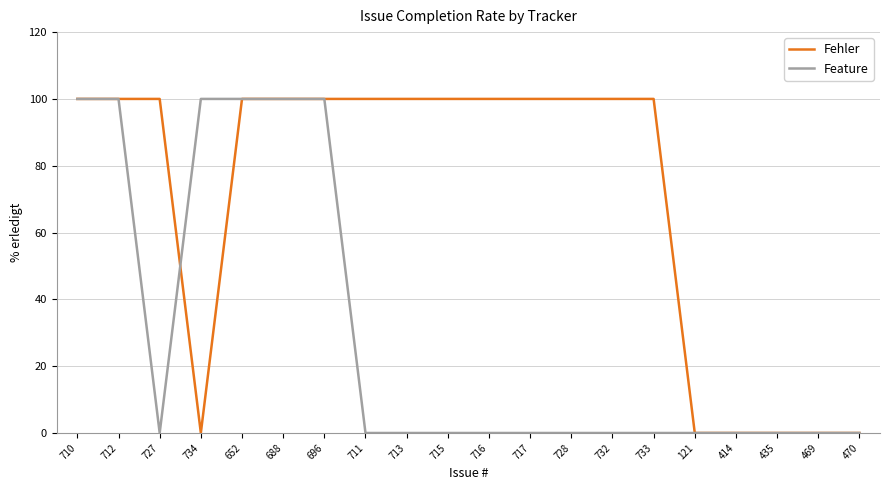

What is the maximum value for Fehler?

100